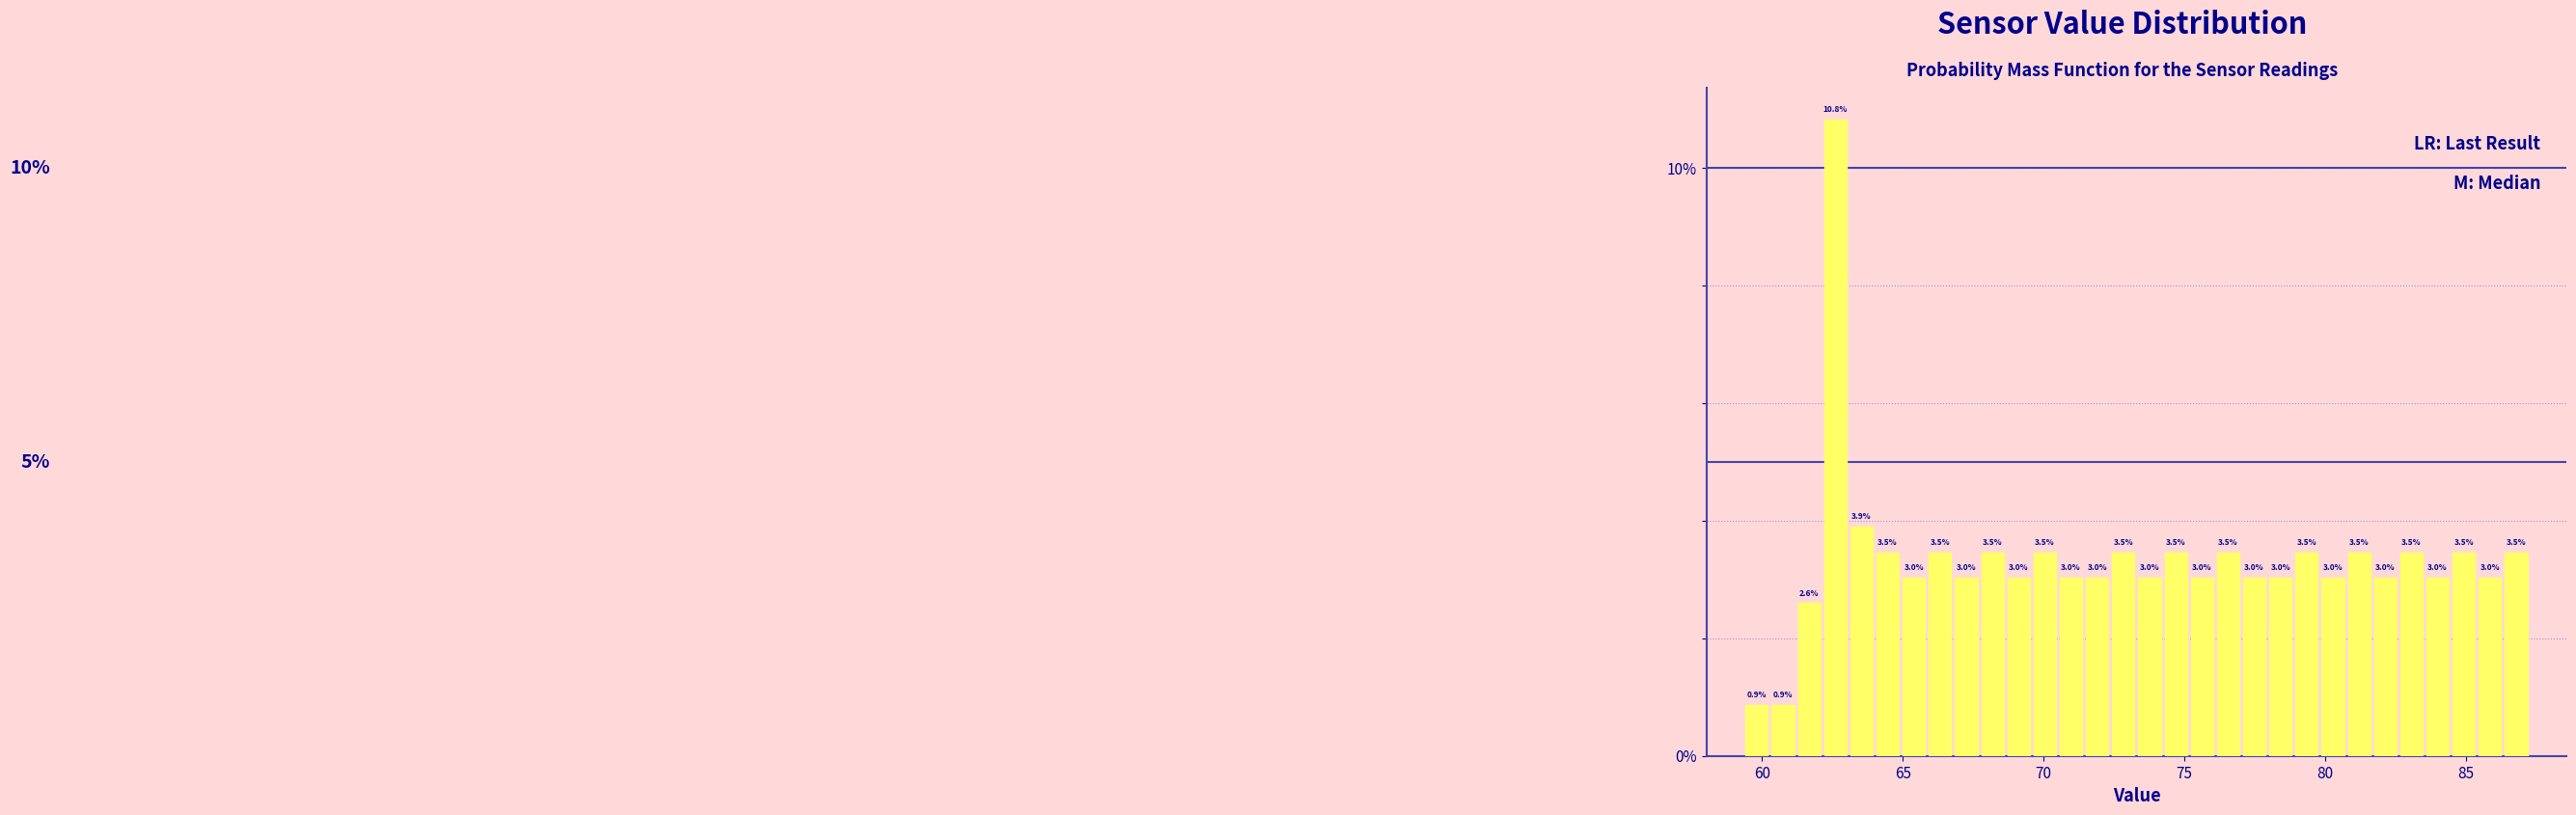

Around what value on the x-axis is the tallest bar? Give the approximate position of its centre, as read against the axis.

62.5